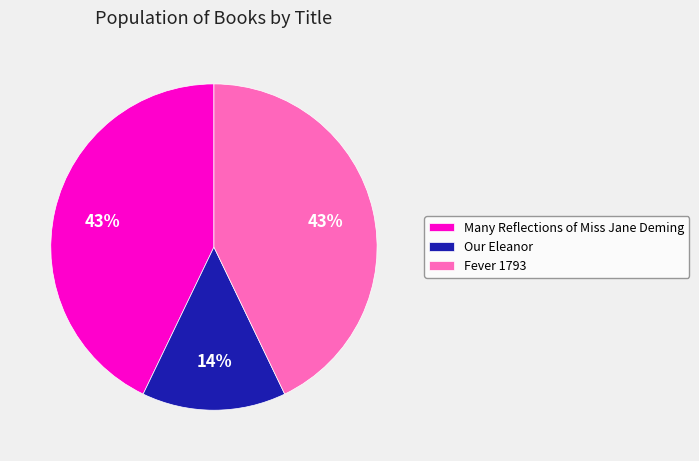

What percentage is the Our Eleanor slice, to the nearest percent?

14%